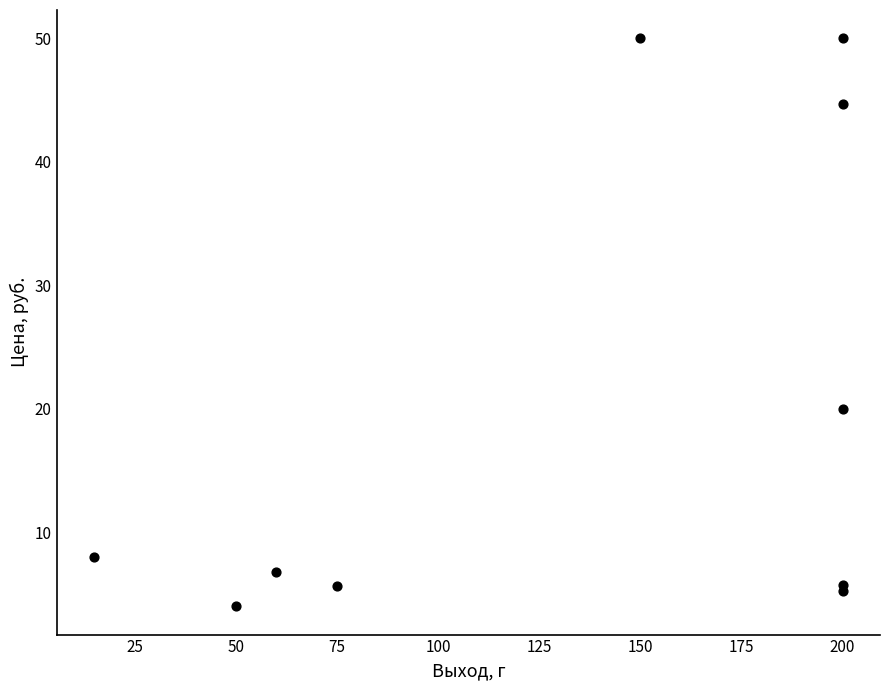

What Y value in the scatter plot is closest to 27?

20.0